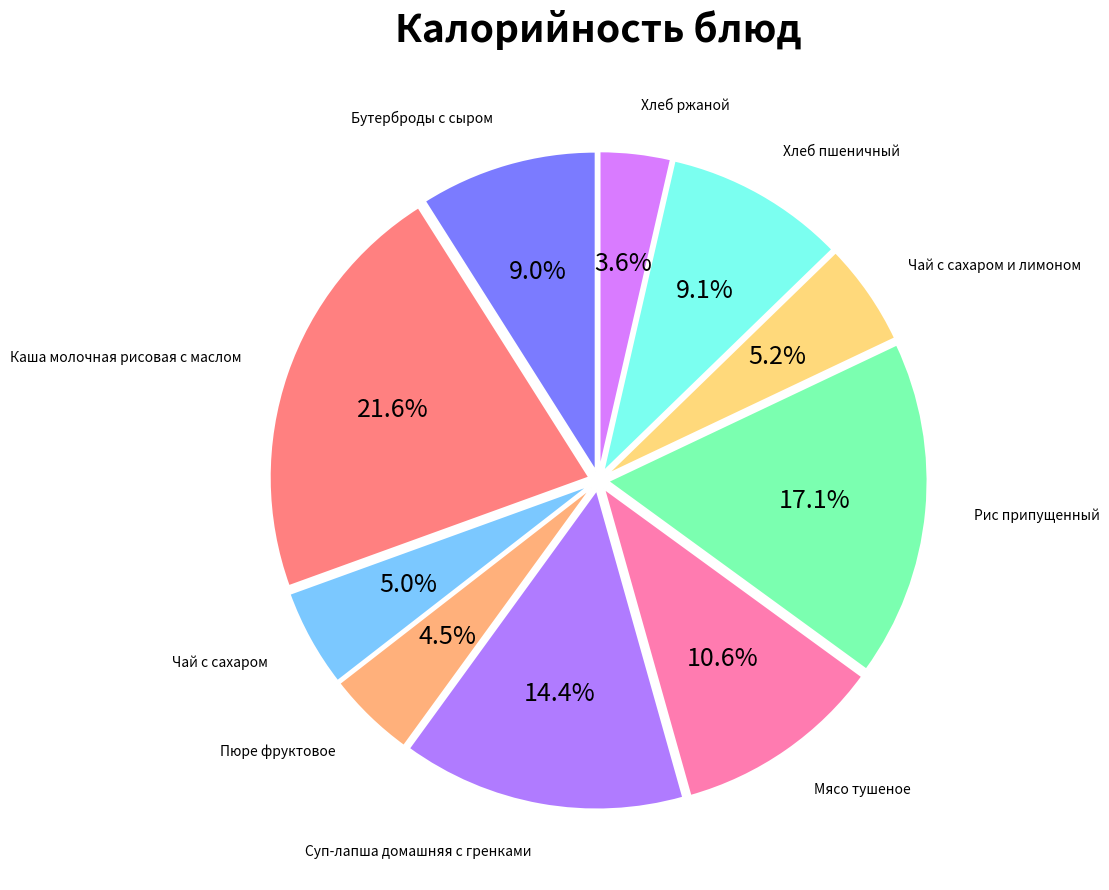

Is there a majority slice in this chart?

No